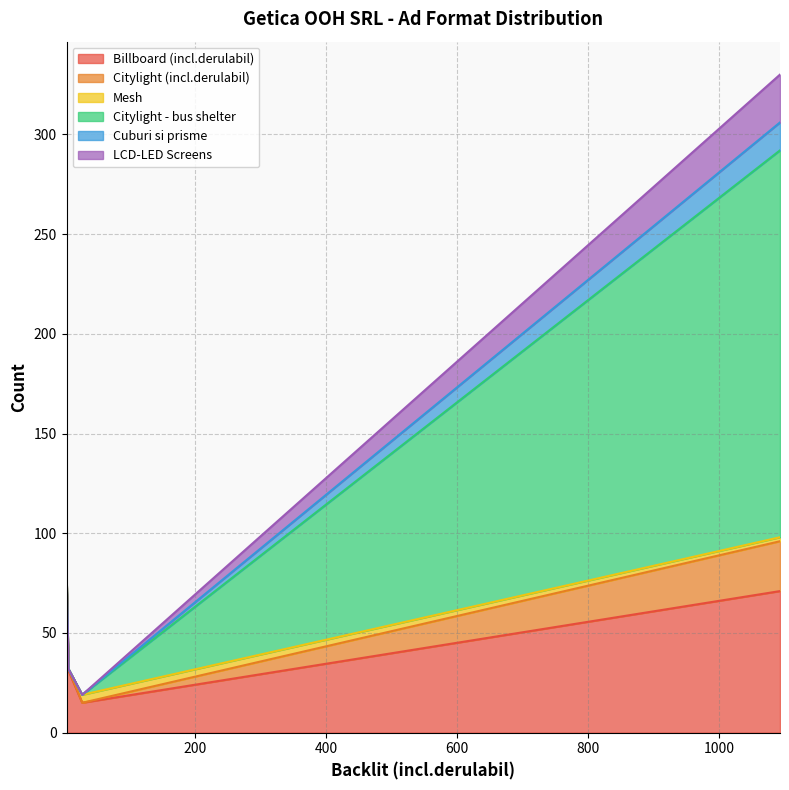

What is the sum of all Cuburi si prisme values?

14